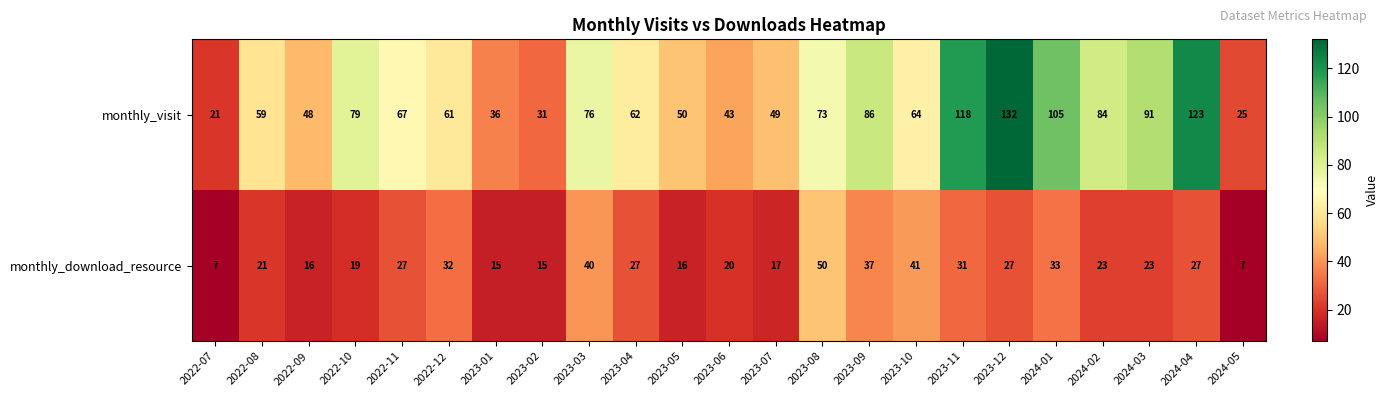

What is the difference between the second highest and minimum values in the monthly_visit series?

102